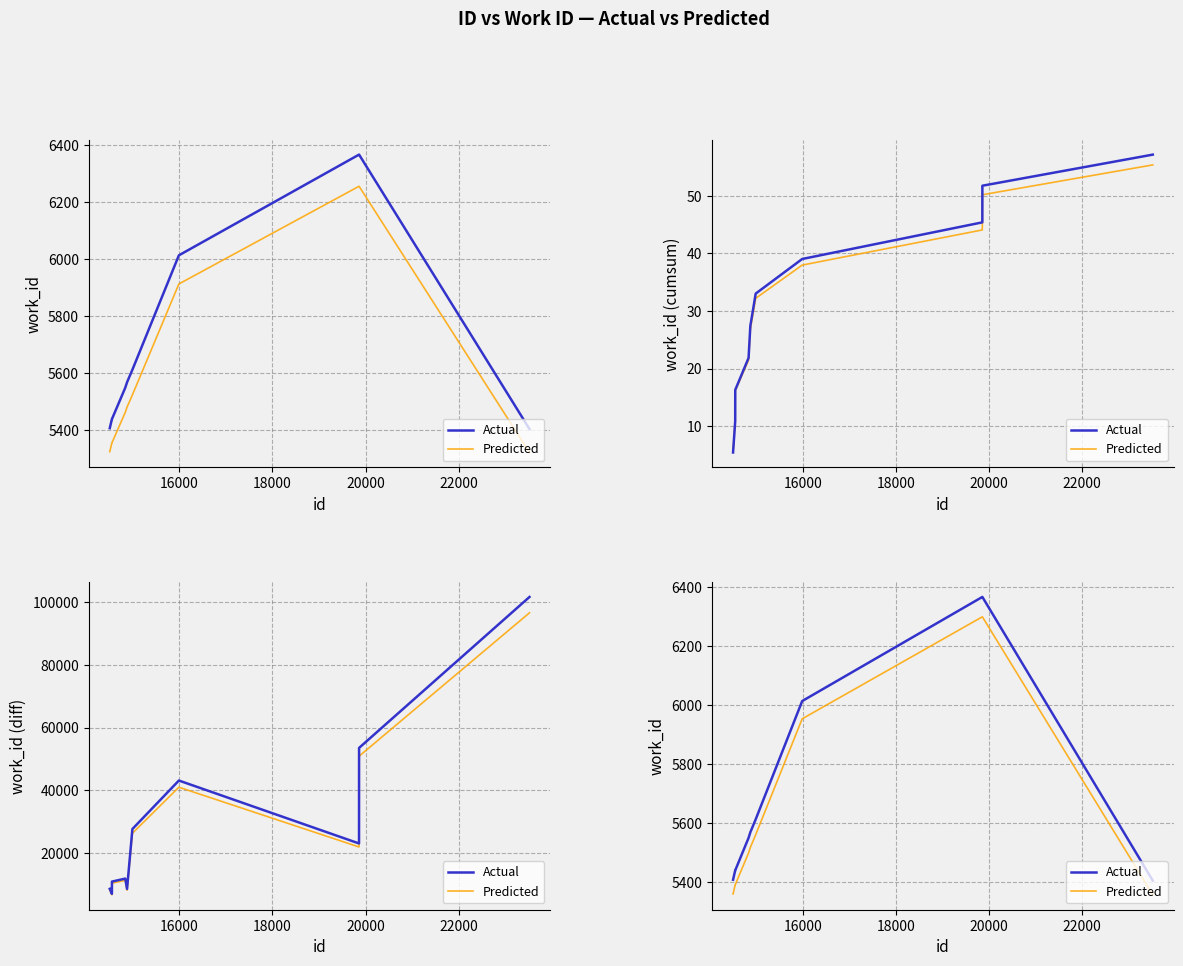

What is the average value of the Actual series?

5716.3